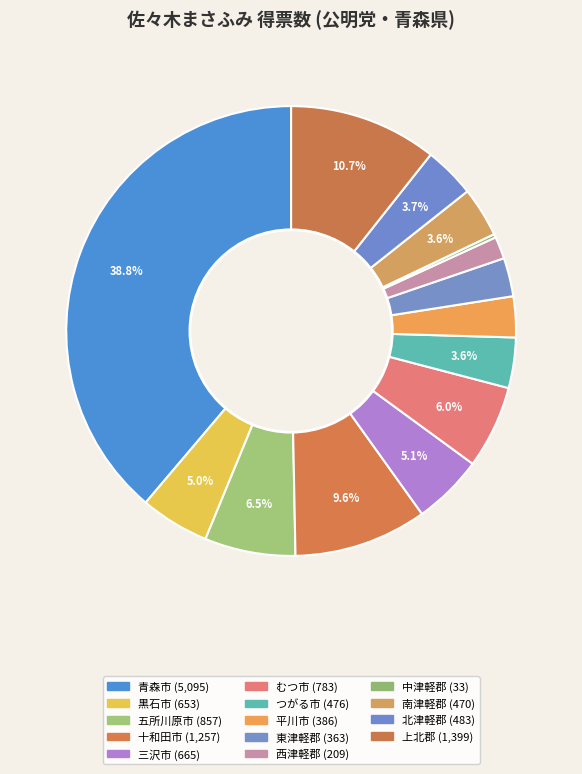

Rank the categories by value from highest to lowest.

青森市, 上北郡, 十和田市, 五所川原市, むつ市, 三沢市, 黒石市, 北津軽郡, つがる市, 南津軽郡, 平川市, 東津軽郡, 西津軽郡, 中津軽郡